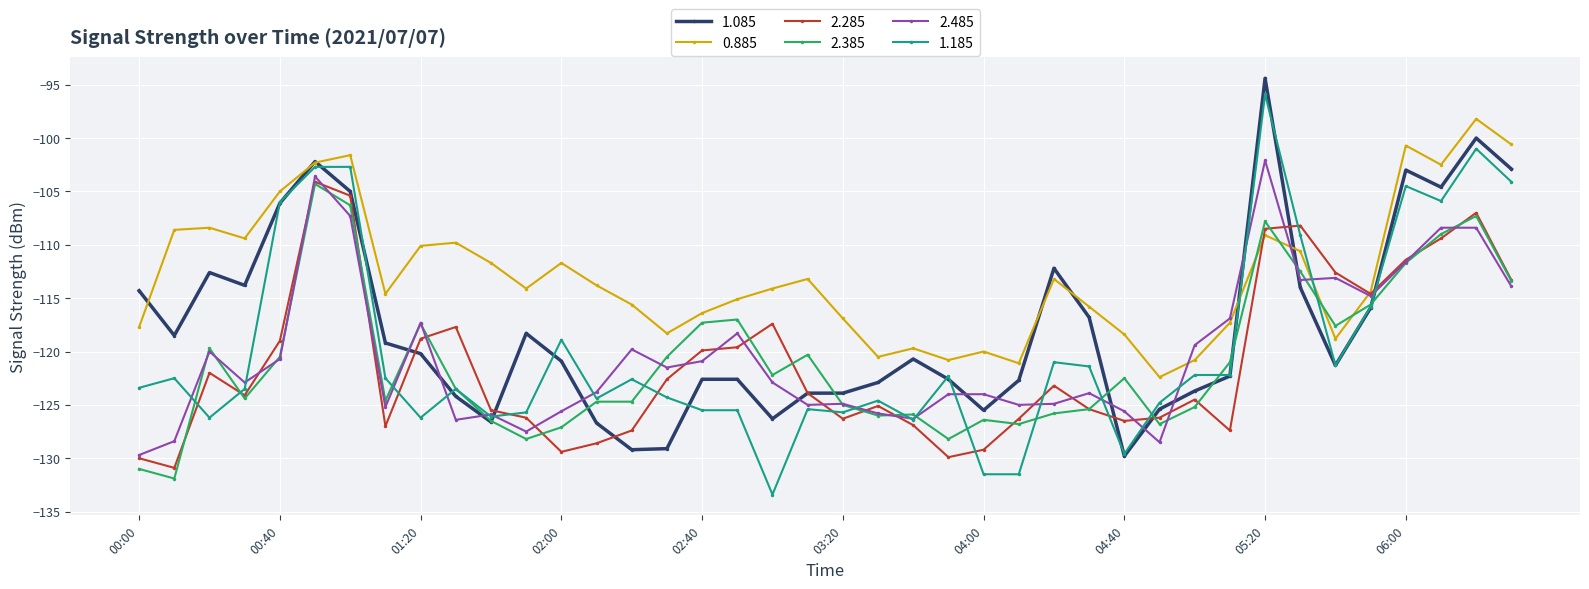

Which series has the largest total across all categories?

0.885